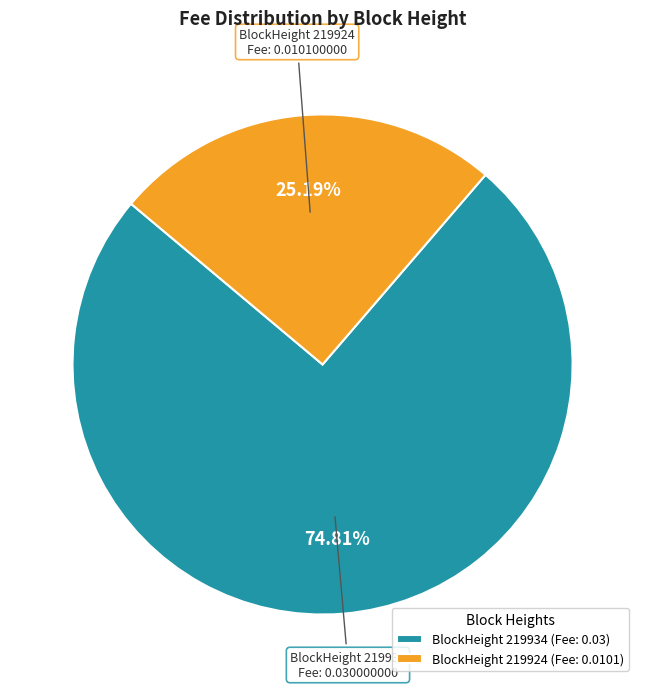

How many segments does this pie chart have?

2